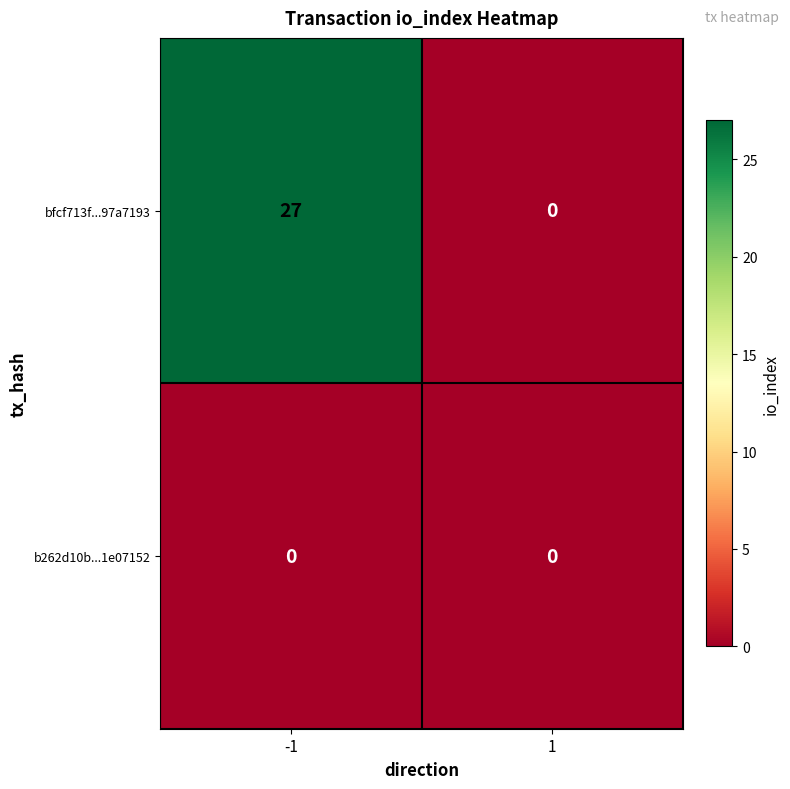

What is the difference between the highest and lowest values at -1?

27